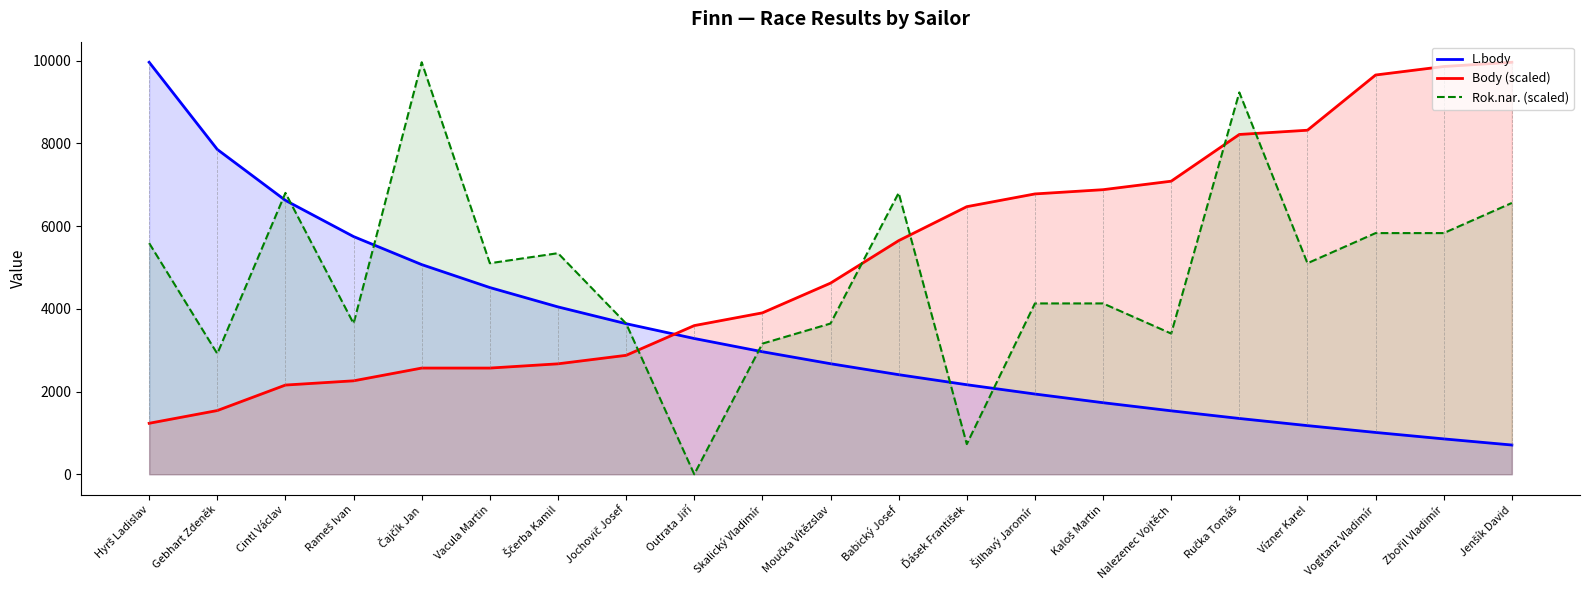

What is the difference between the maximum and minimum values in the L.body series?

9256.0